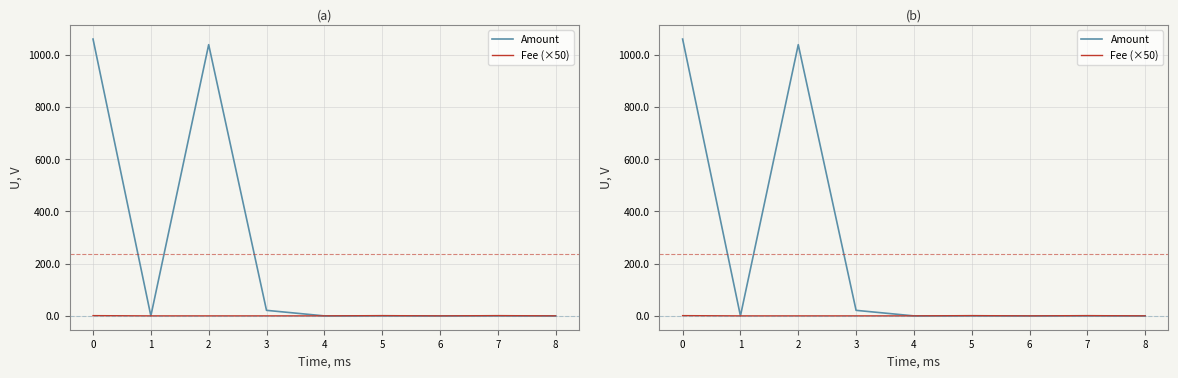

Where is the first local maximum for Amount?

2